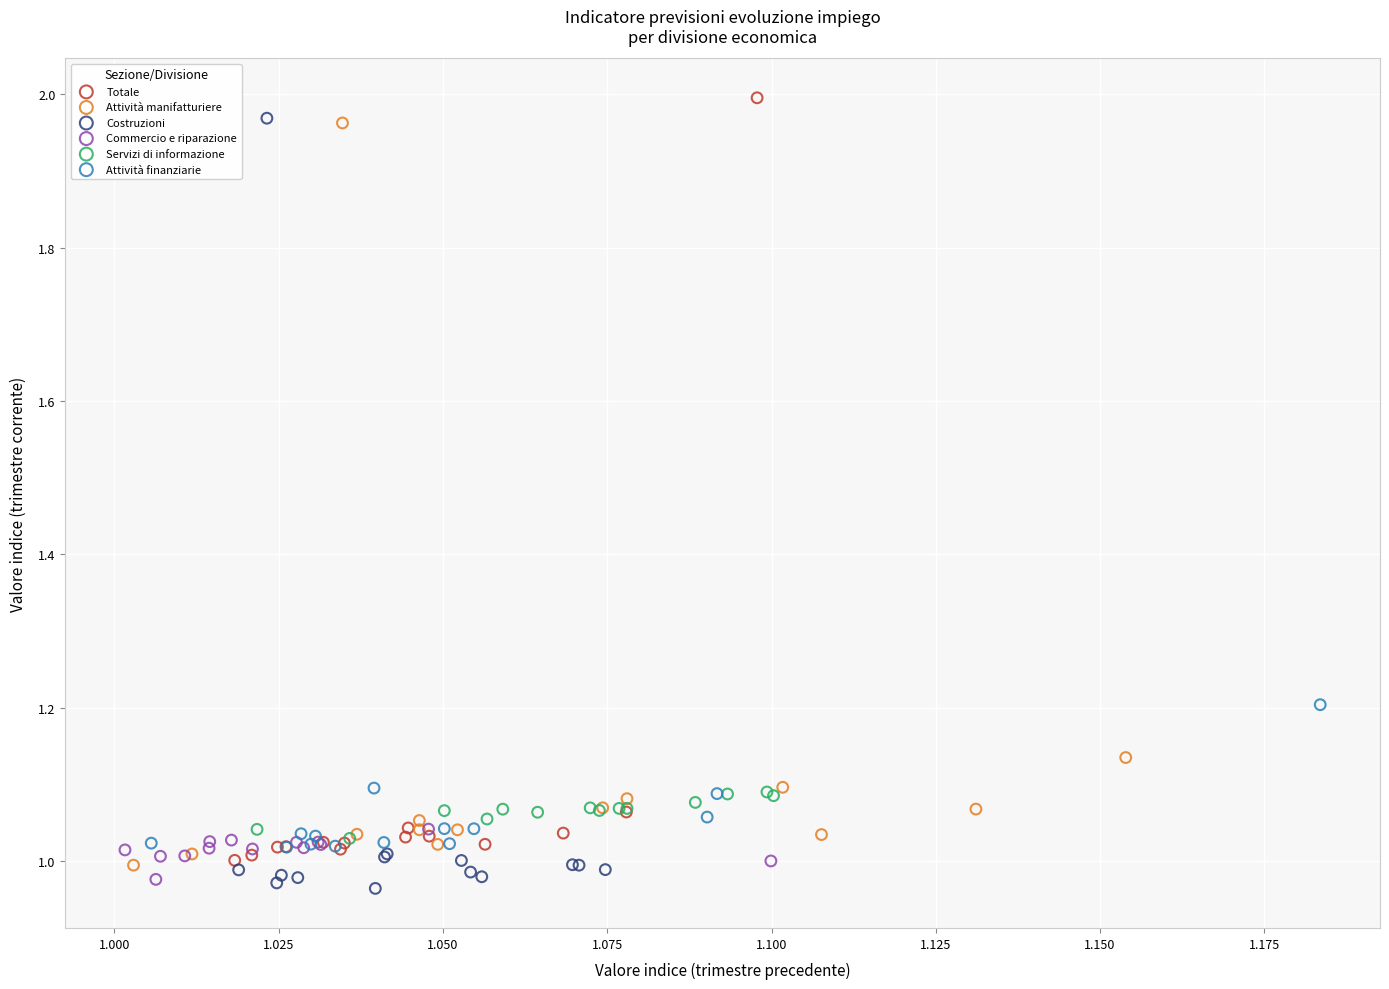

Which series reaches the maximum Y coordinate?

Totale